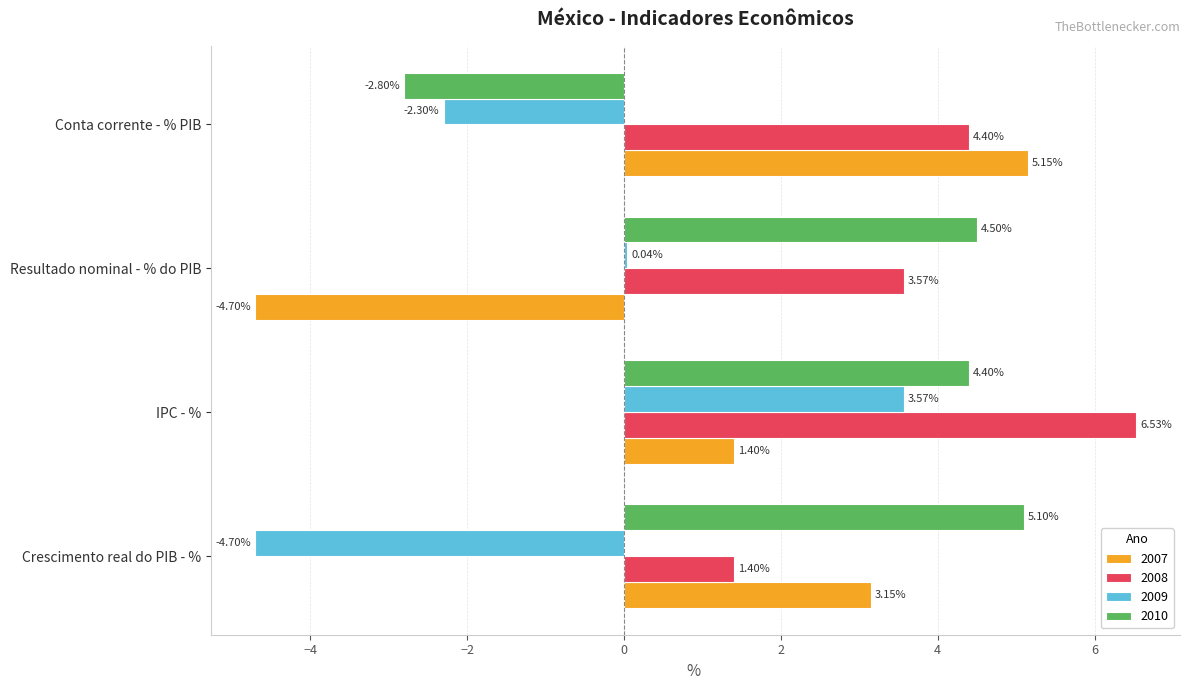

What is the total value across all series at Resultado nominal - % do PIB?

3.4